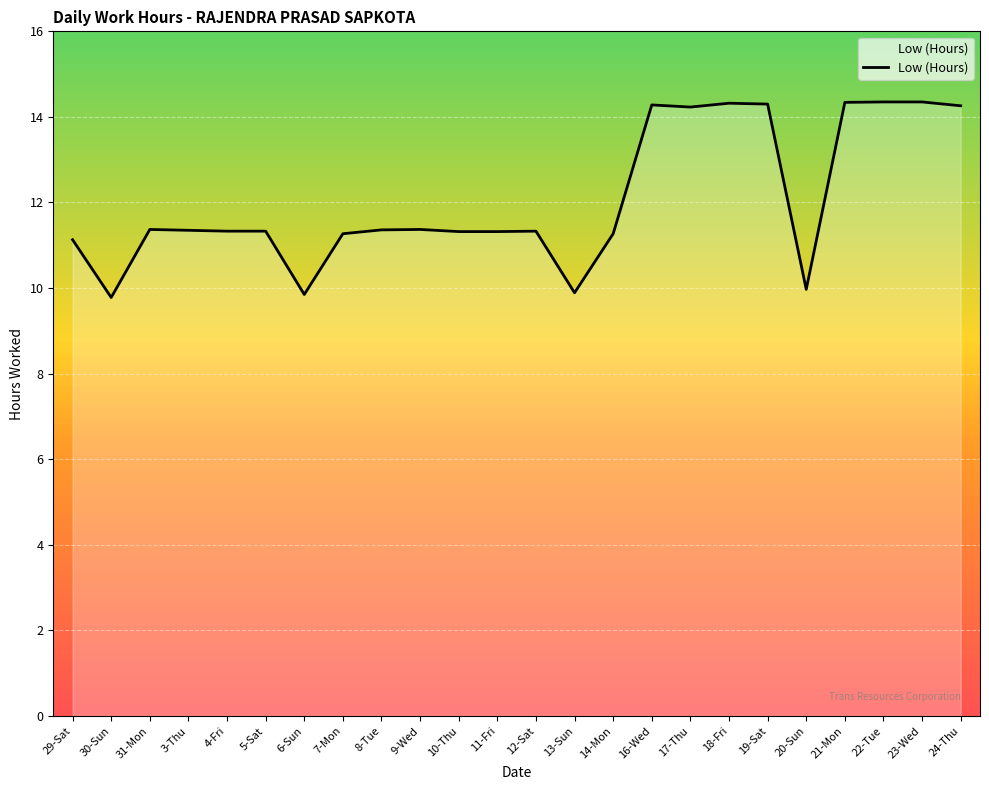

What is the sum of the values at 22-Tue and 23-Wed?

28.7